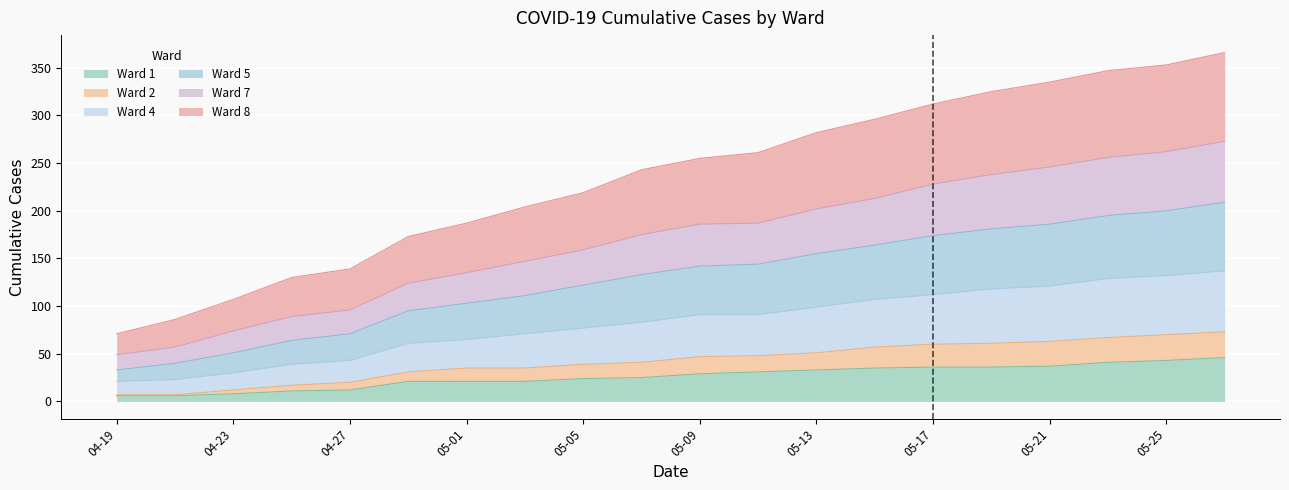

Is it true that Ward 4 equals 126 at 04-23?

False